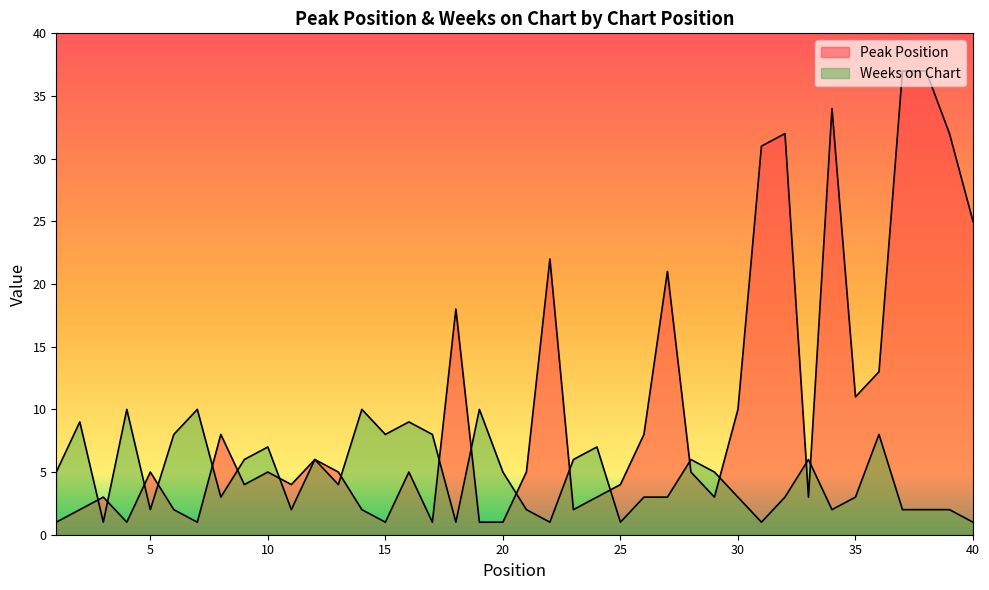

At which category is the sum across all series the highest?

37